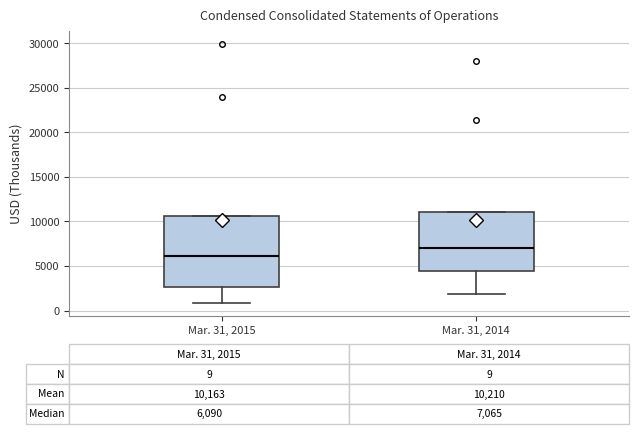

Which box has the lowest median line?

Mar. 31, 2015